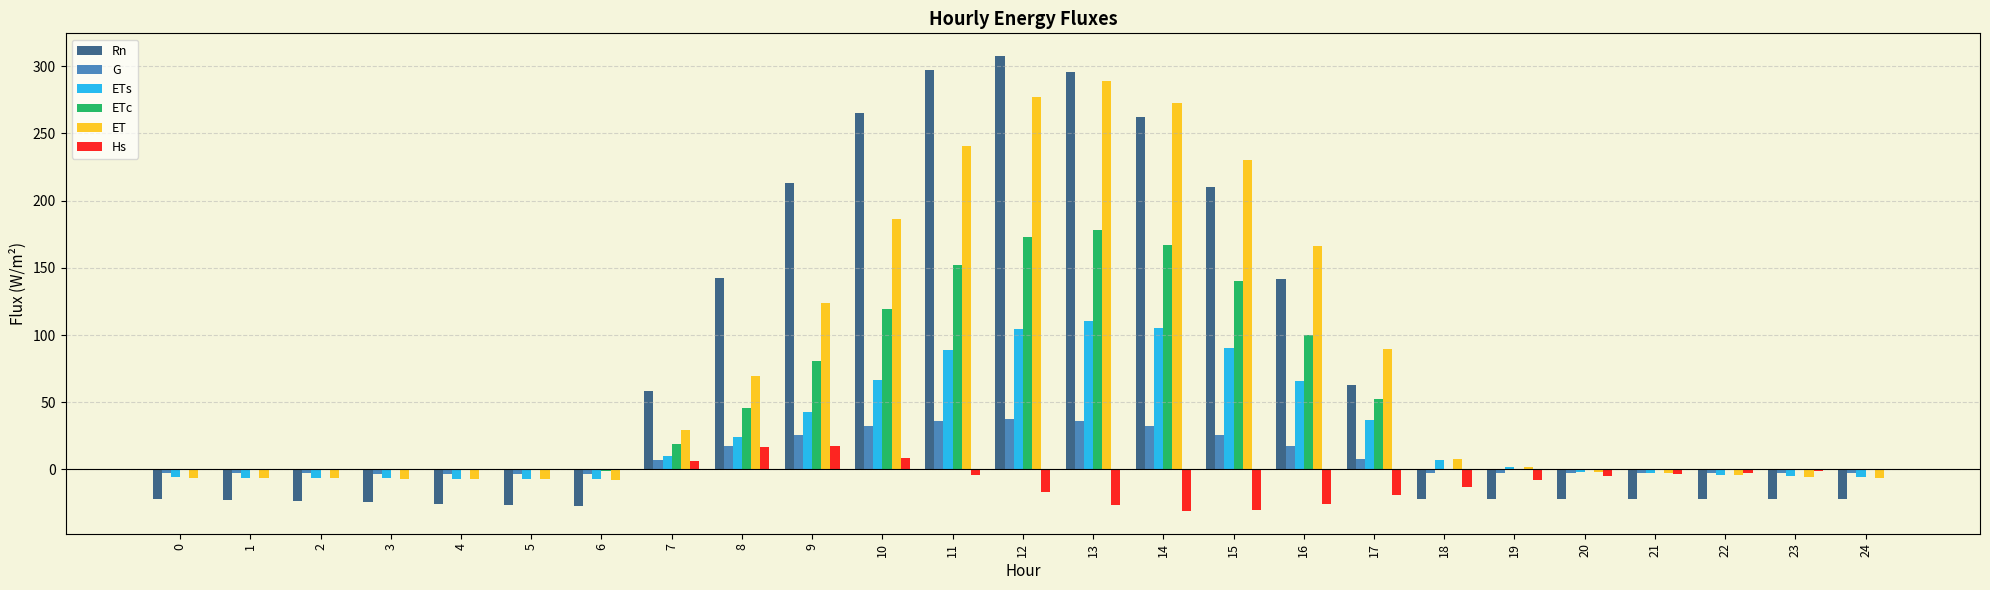

What is the maximum value shown in the chart?

307.6